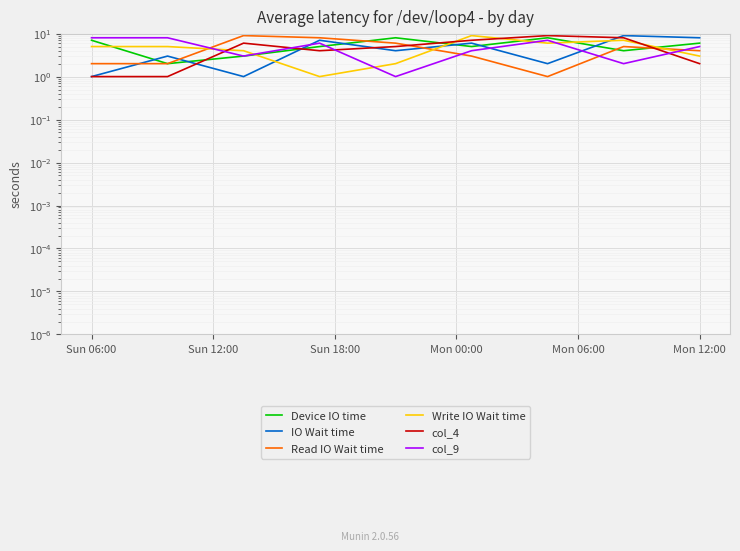

Where does the Device IO time series first go above 5?

Sun 06:00